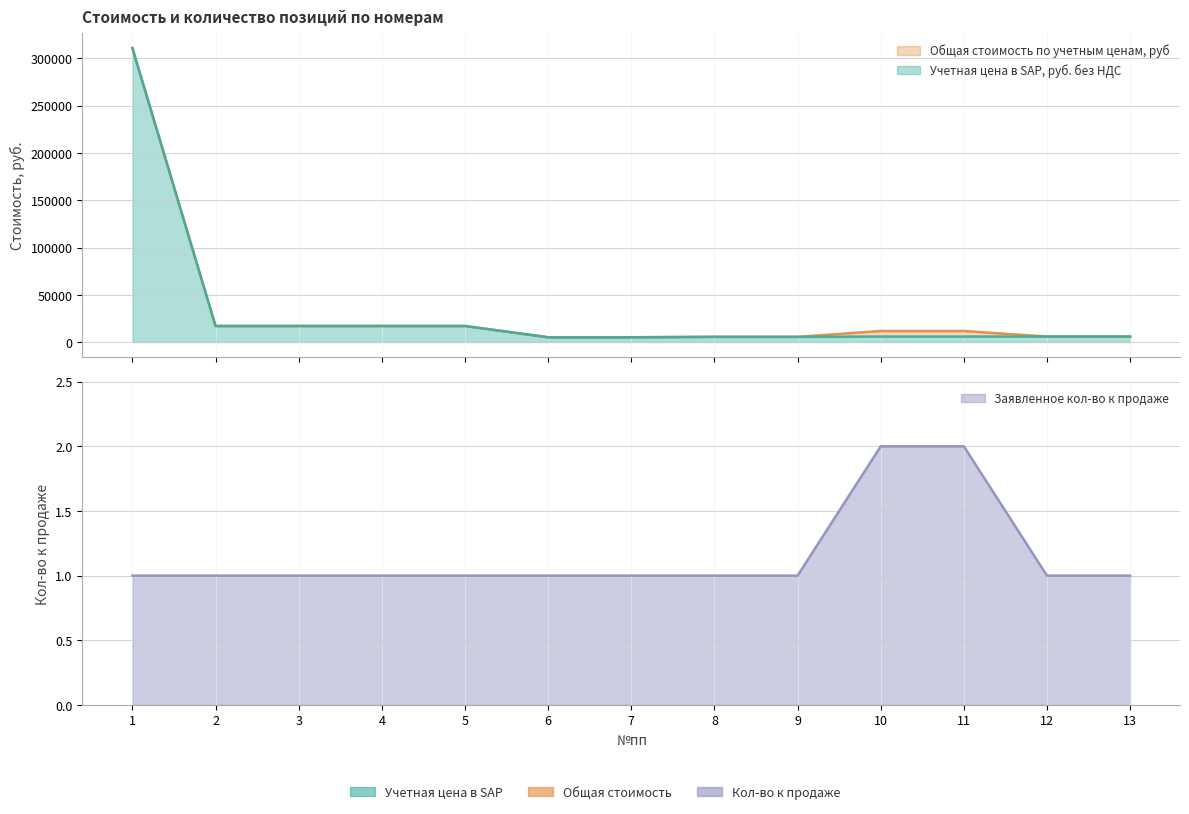

What is the difference between the maximum and minimum values in the Общая стоимость по учетным ценам, руб series?

305981.7